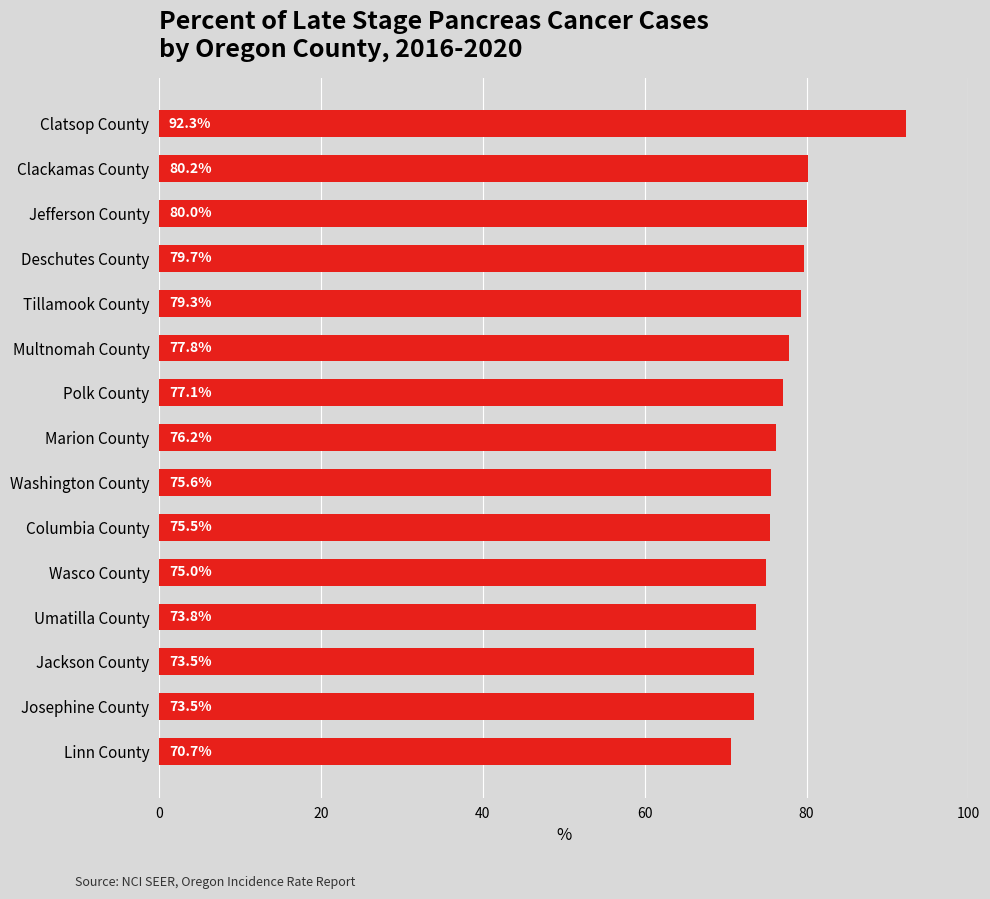

What is the ratio of the value at Umatilla County to the value at Josephine County?

1.0